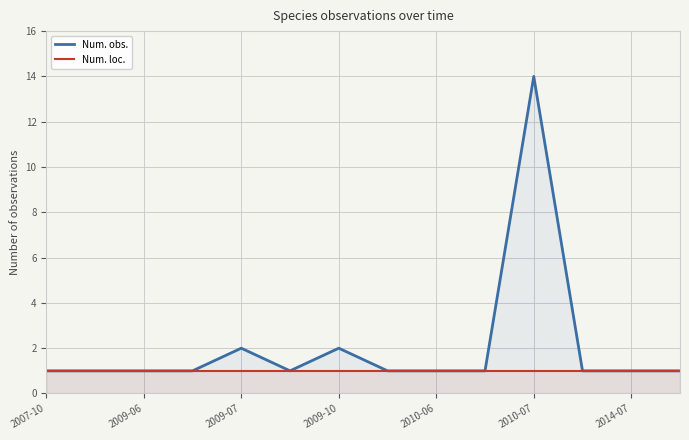

True or false: Num. loc. and Num. obs. cross at least once.

False